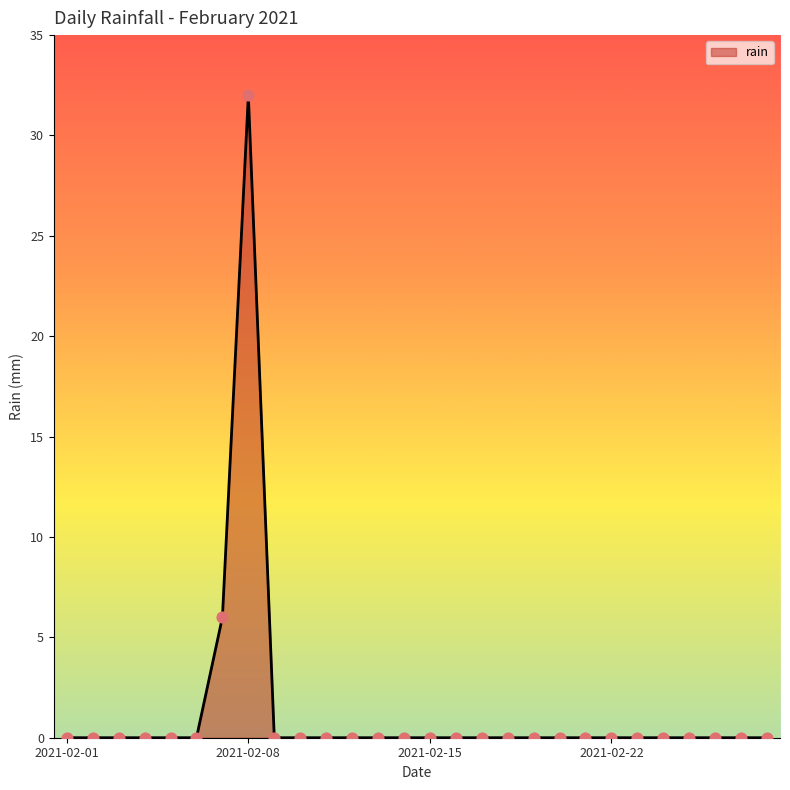

What is the difference between the maximum and minimum values?

32